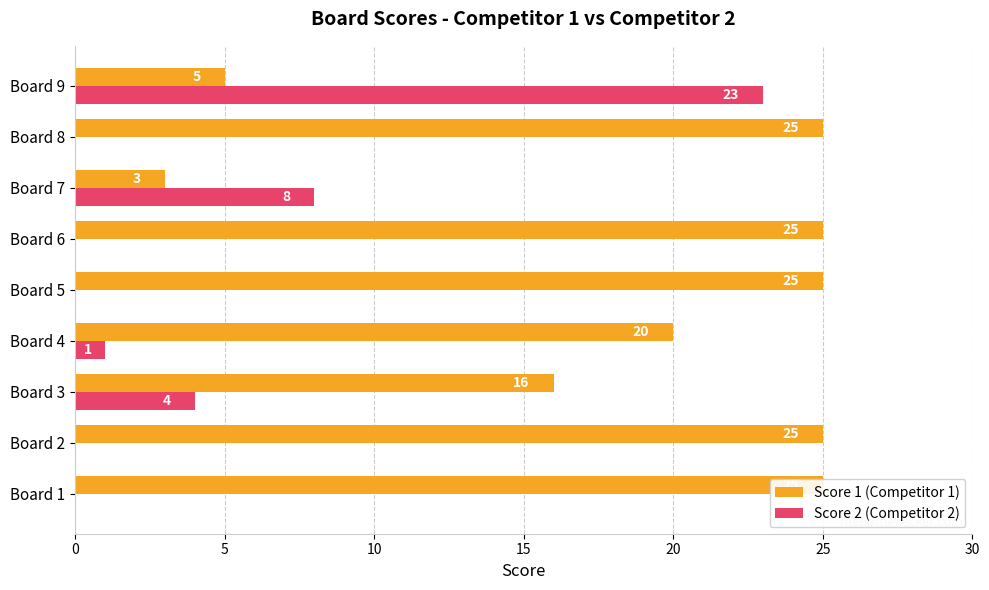

What position from the right is 15?

6